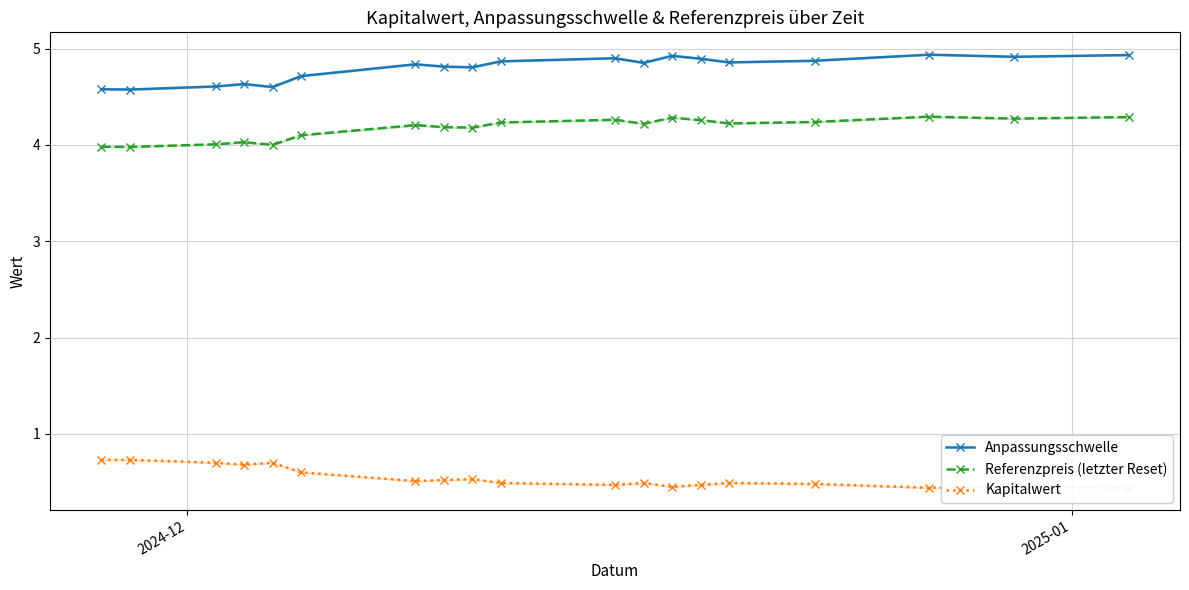

True or false: Referenzpreis (letzter Reset) and Anpassungsschwelle cross at least once.

False